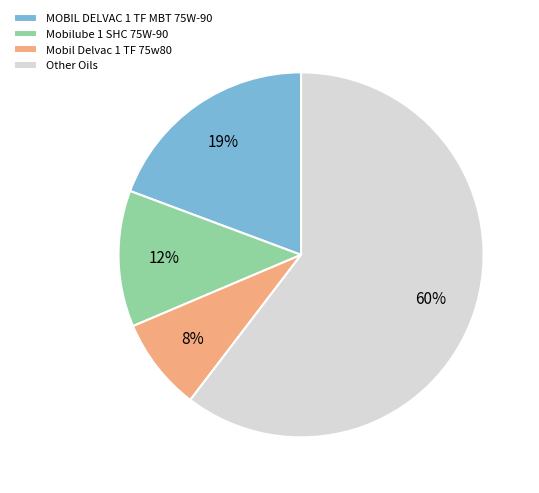

Rank the categories by value from highest to lowest.

Other Oils, MOBIL DELVAC 1 TF MBT 75W-90, Mobilube 1 SHC 75W-90, Mobil Delvac 1 TF 75w80